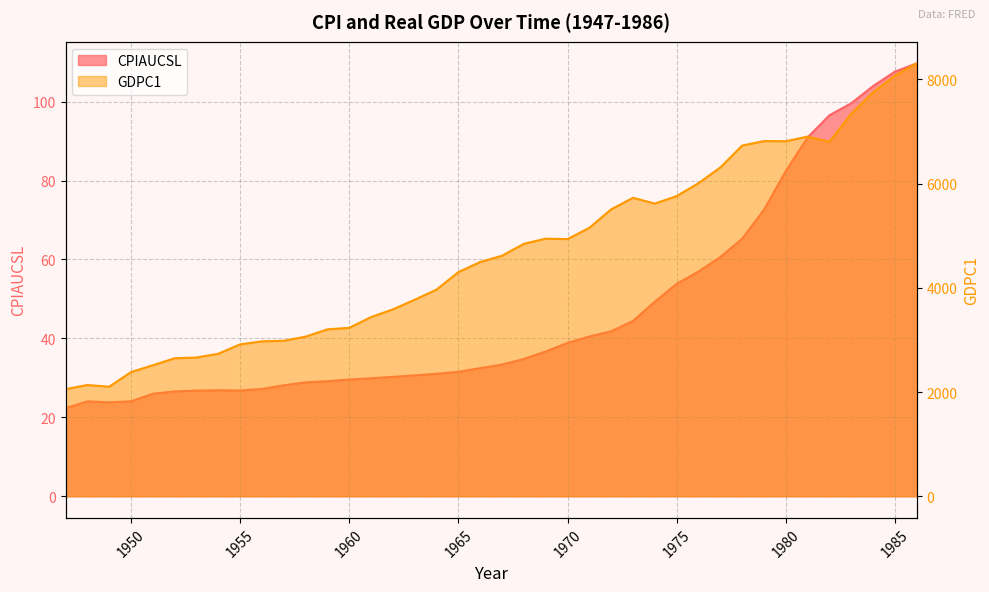

Is it true that CPIAUCSL equals 30.6 at 1963?

True